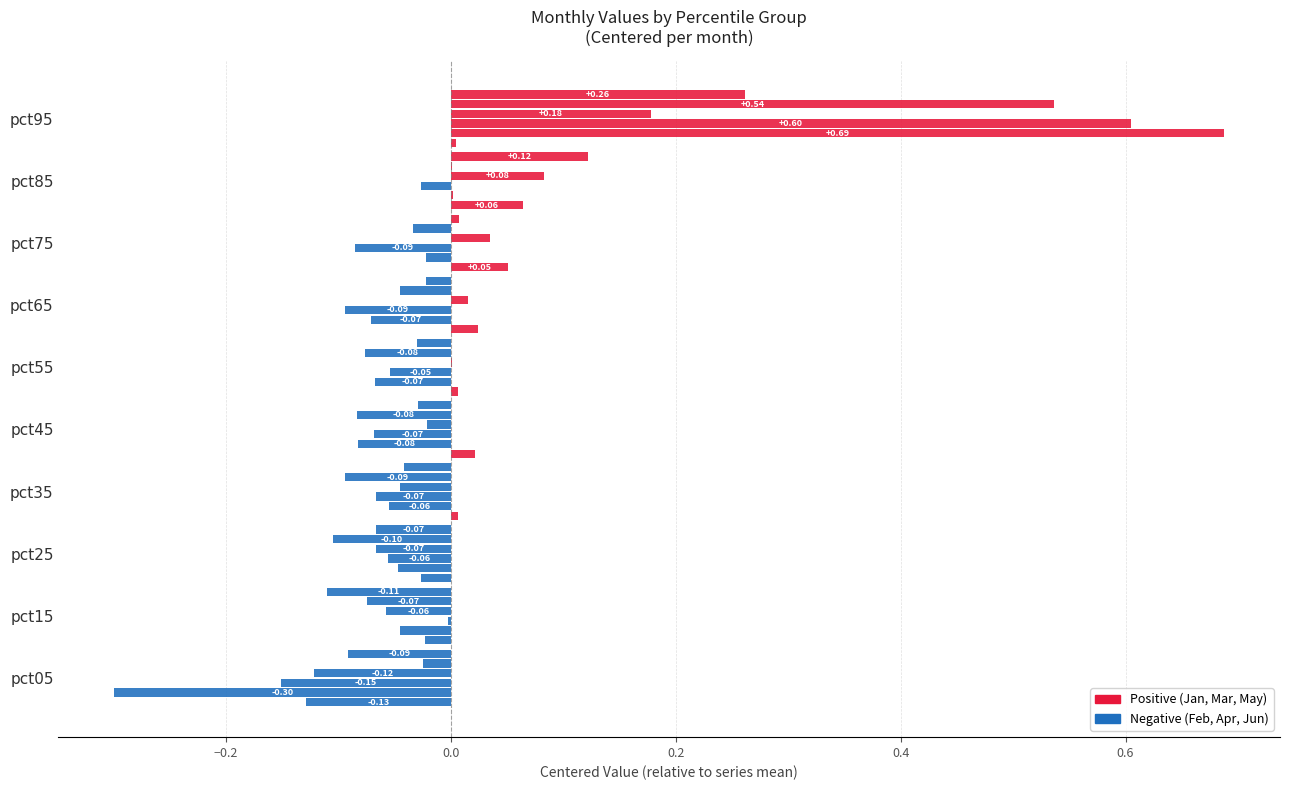

What is the difference between the second highest and second lowest values in the May series?

0.1